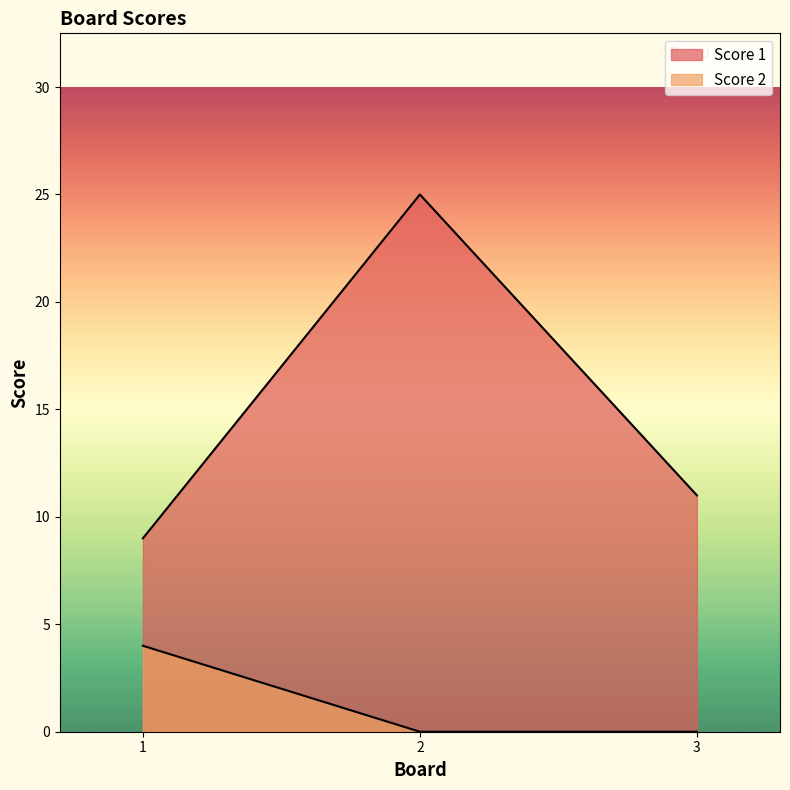

Which series changed the most between 2 and 3?

Score 1